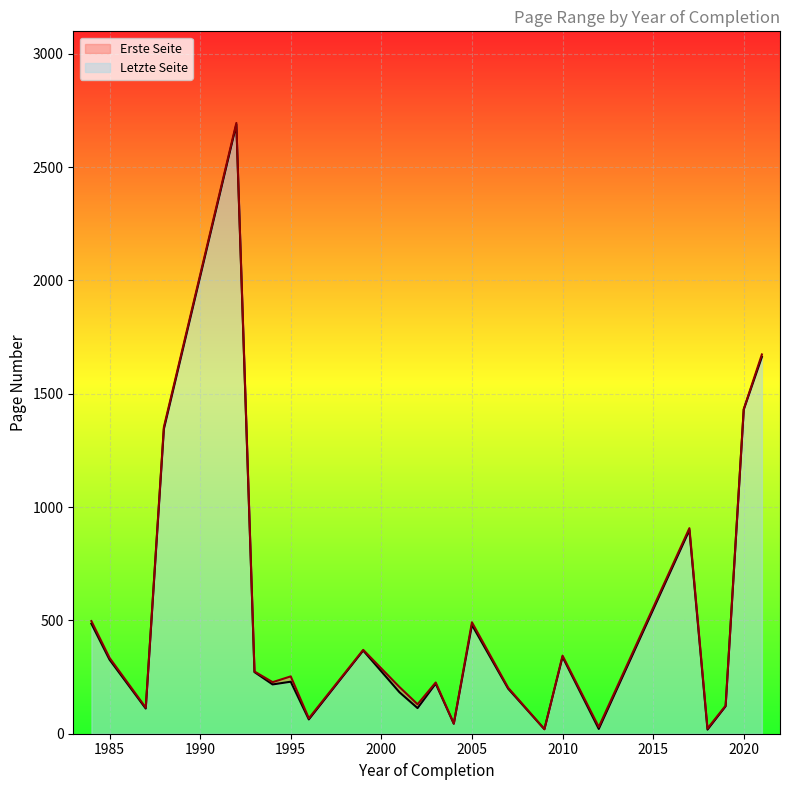

True or false: Letzte Seite and Erste Seite intersect in this chart.

False